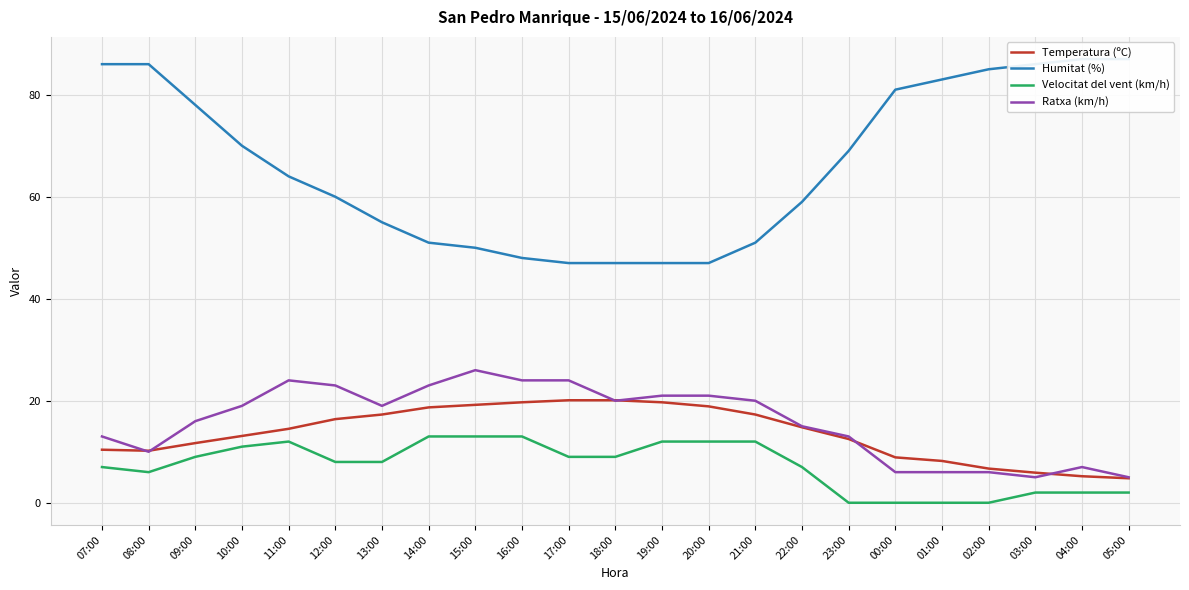

Reading right to left, extract all data points from this chart.

Temperatura (ºC): 4.8	5.2	5.9	6.7	8.2	8.9	12.5	14.8	17.3	18.9	19.7	20.1	20.1	19.7	19.2	18.7	17.3	16.4	14.5	13.1	11.7	10.2	10.4
Humitat (%): 87.0	87.0	86.0	85.0	83.0	81.0	69.0	59.0	51.0	47.0	47.0	47.0	47.0	48.0	50.0	51.0	55.0	60.0	64.0	70.0	78.0	86.0	86.0
Velocitat del vent (km/h): 2.0	2.0	2.0	0.0	0.0	0.0	0.0	7.0	12.0	12.0	12.0	9.0	9.0	13.0	13.0	13.0	8.0	8.0	12.0	11.0	9.0	6.0	7.0
Ratxa (km/h): 5.0	7.0	5.0	6.0	6.0	6.0	13.0	15.0	20.0	21.0	21.0	20.0	24.0	24.0	26.0	23.0	19.0	23.0	24.0	19.0	16.0	10.0	13.0